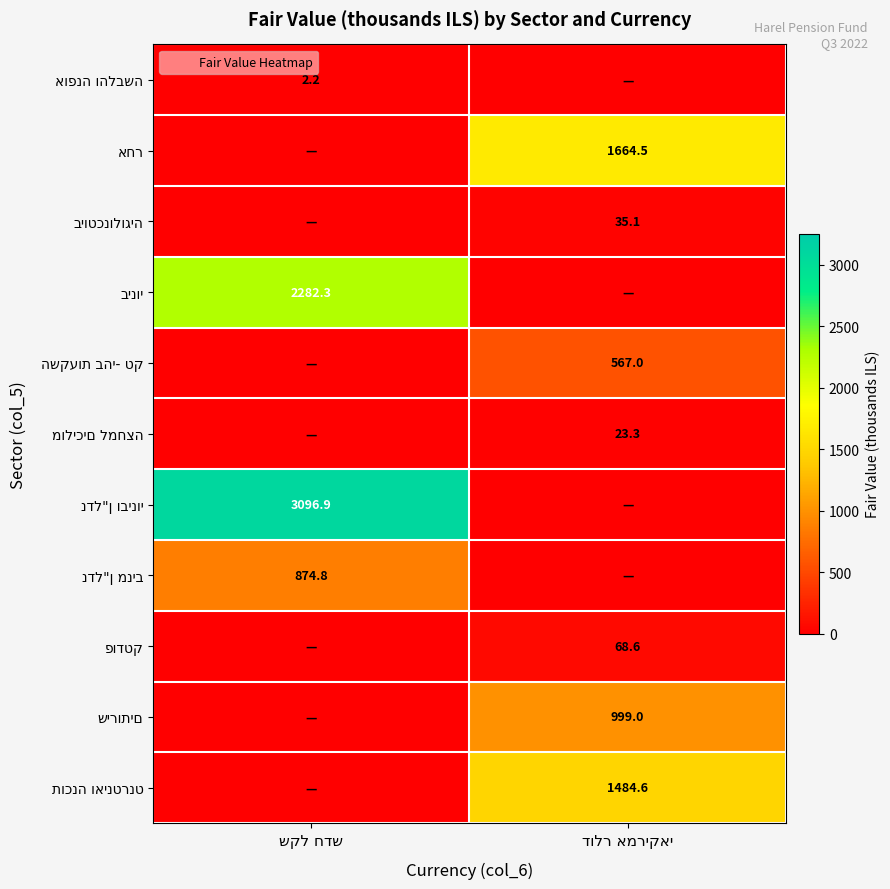

What is the total value across all series at דולר אמריקאי?

4842.1